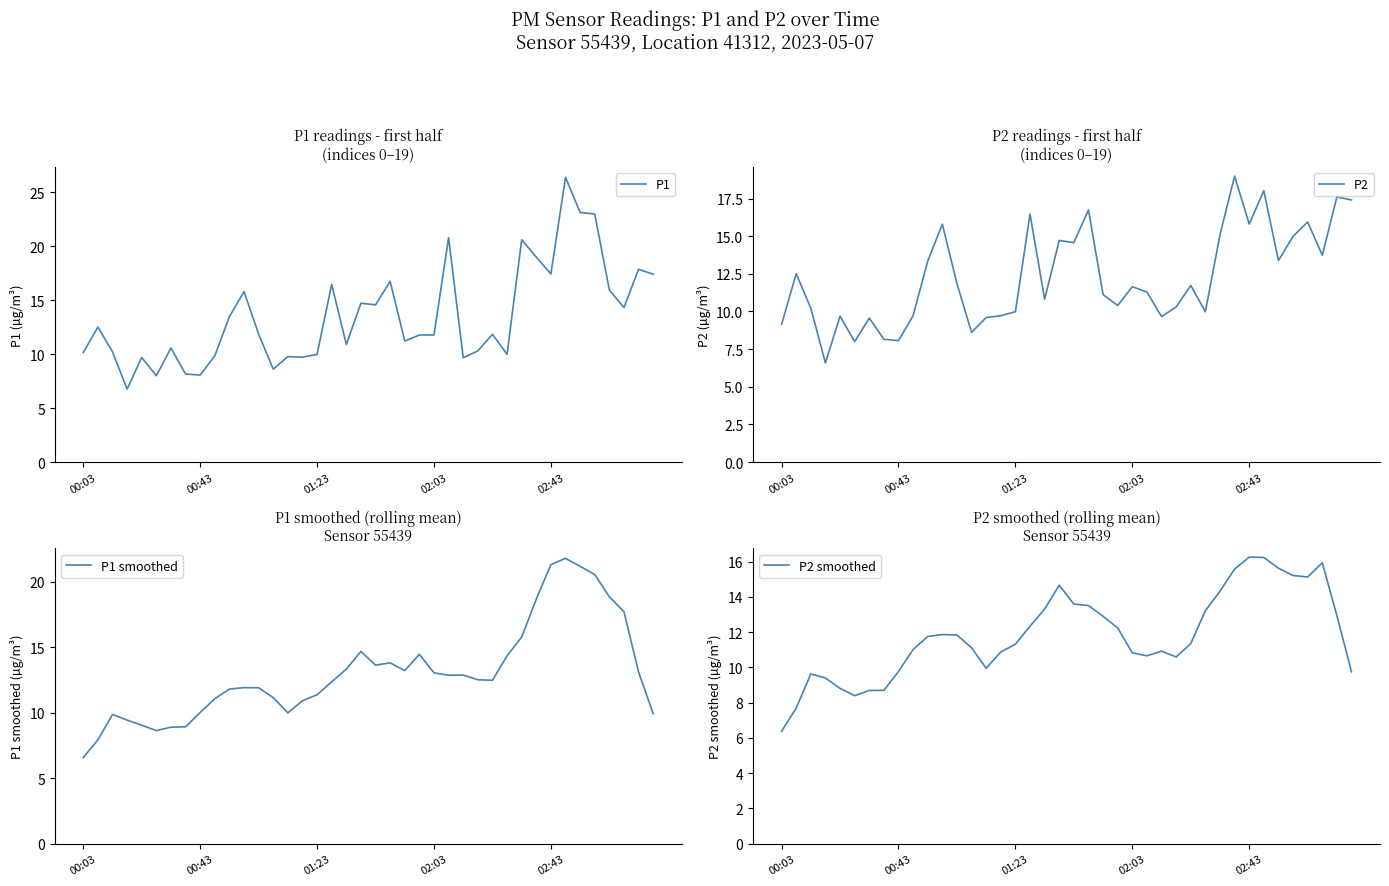

Which series ends up on top after the final intersection of P2 and P1 smoothed?

P2